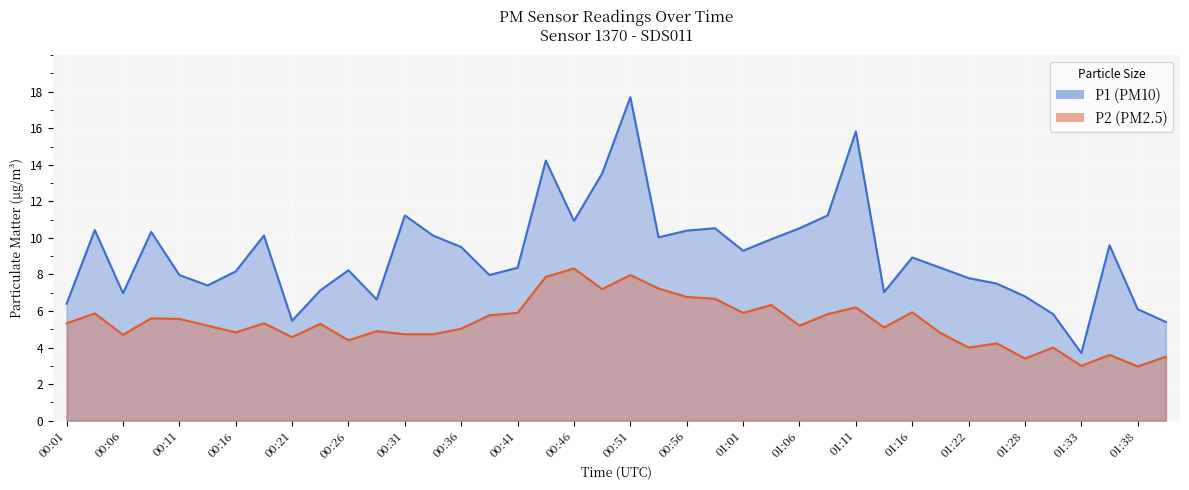

Which label corresponds to the smallest value in the chart?

01:38